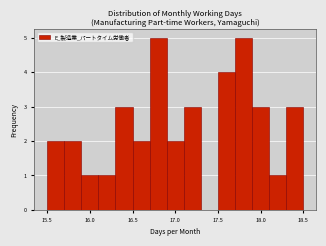

What is the height of the bar covering 15.9 to 16.1 on the x-axis? The values are not printed on the chart, so give them approximately, as read against the axis.

1